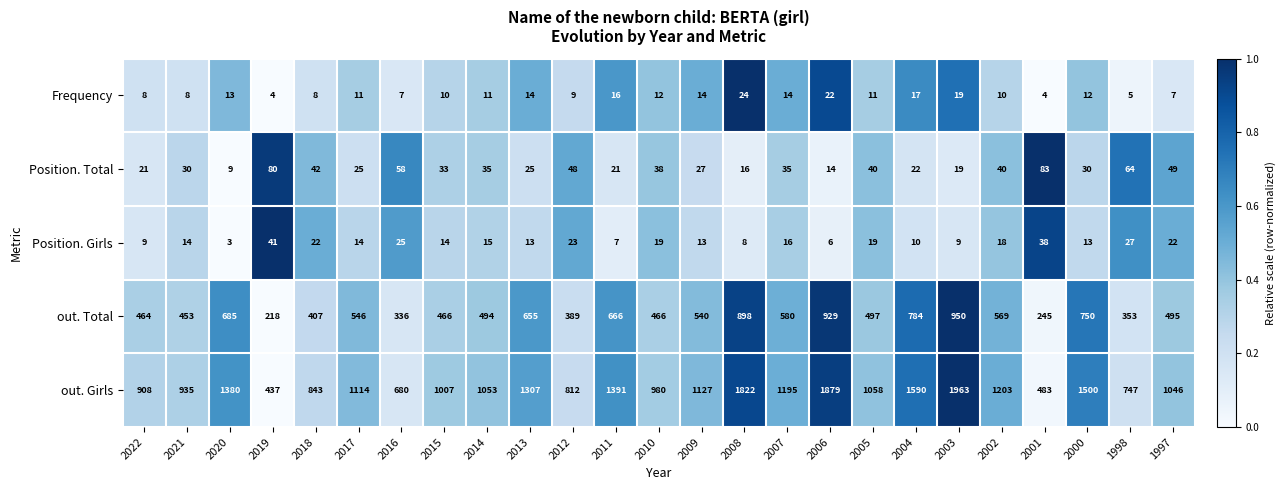

What is the average value of the Position. Girls series?

17